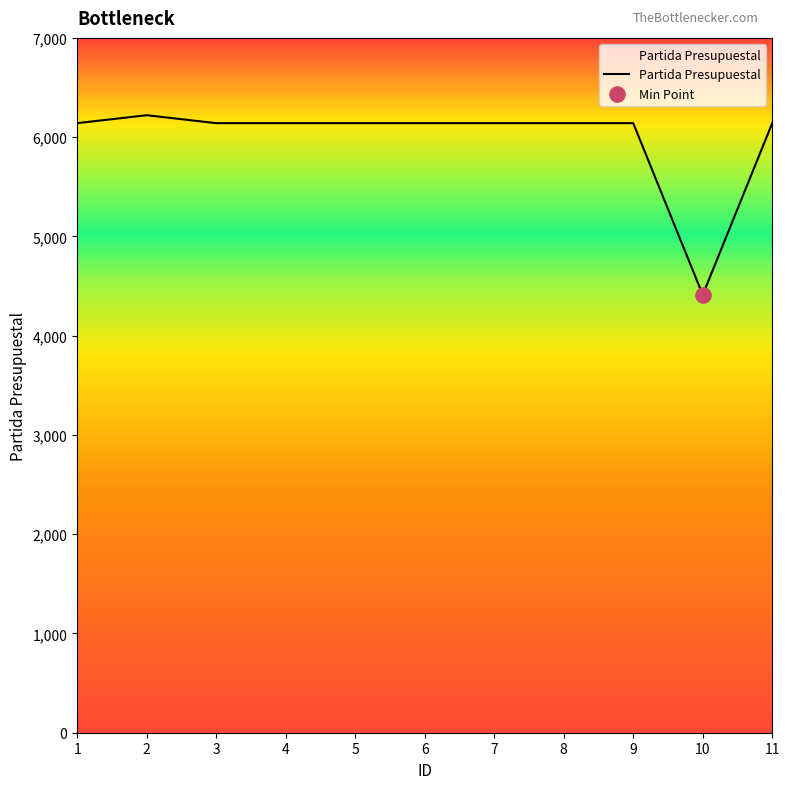

What is the ratio of the value at 2 to the value at 5?

1.0